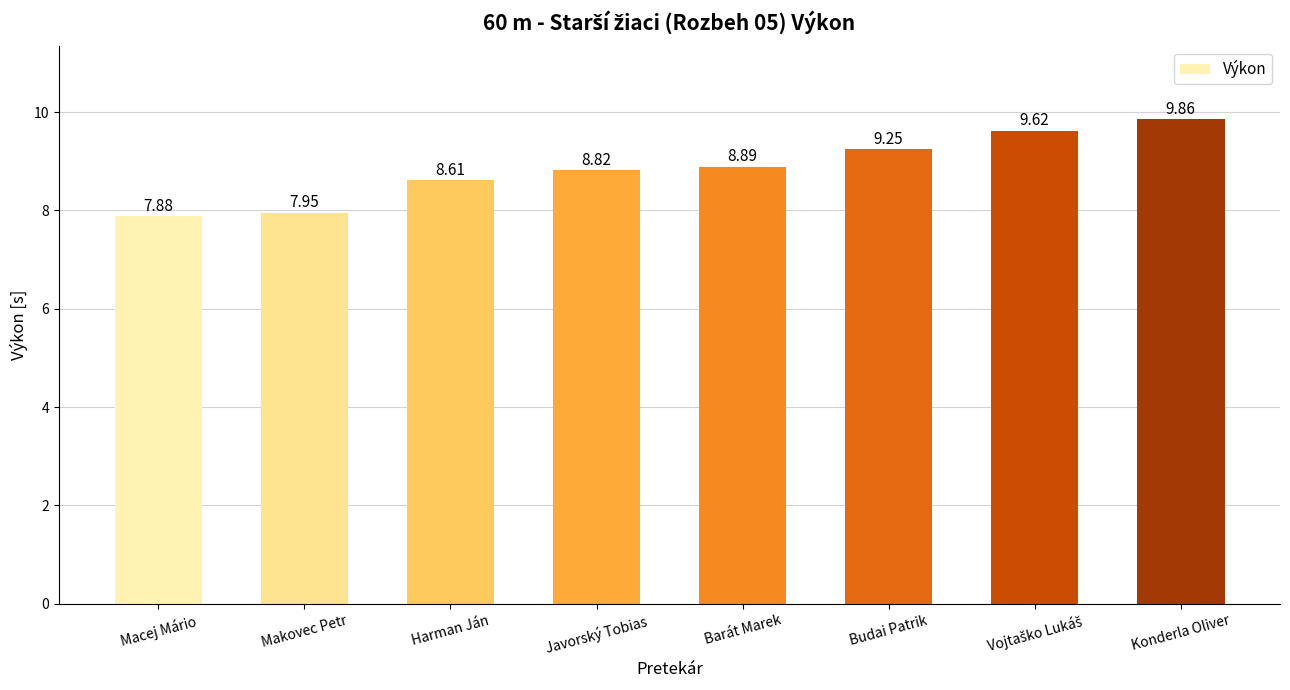

Where does the data first go above 8?

Harman Ján